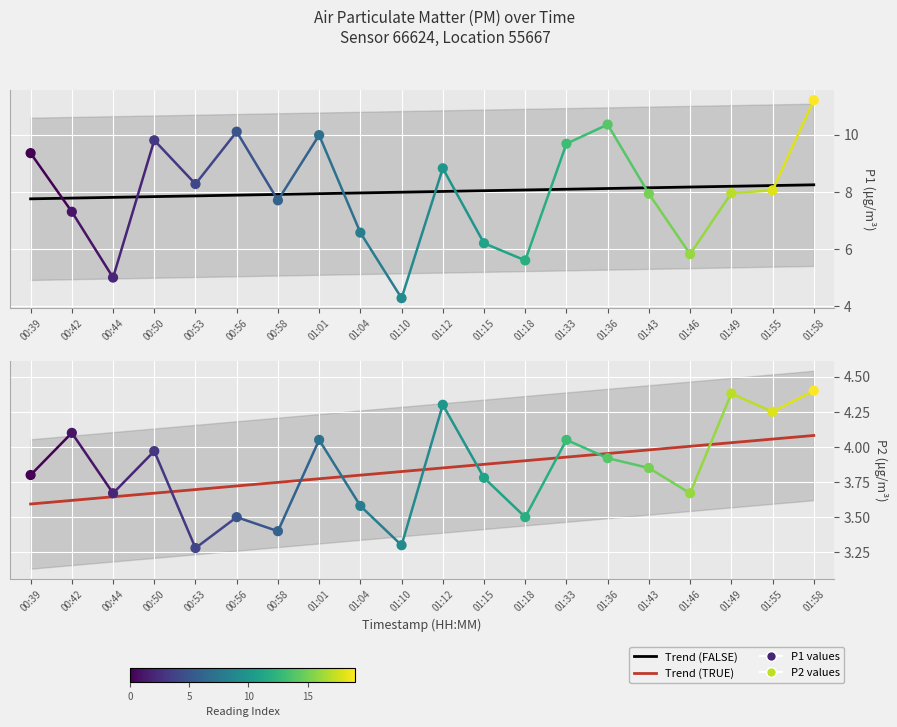

Which series has the largest total across all categories?

P1